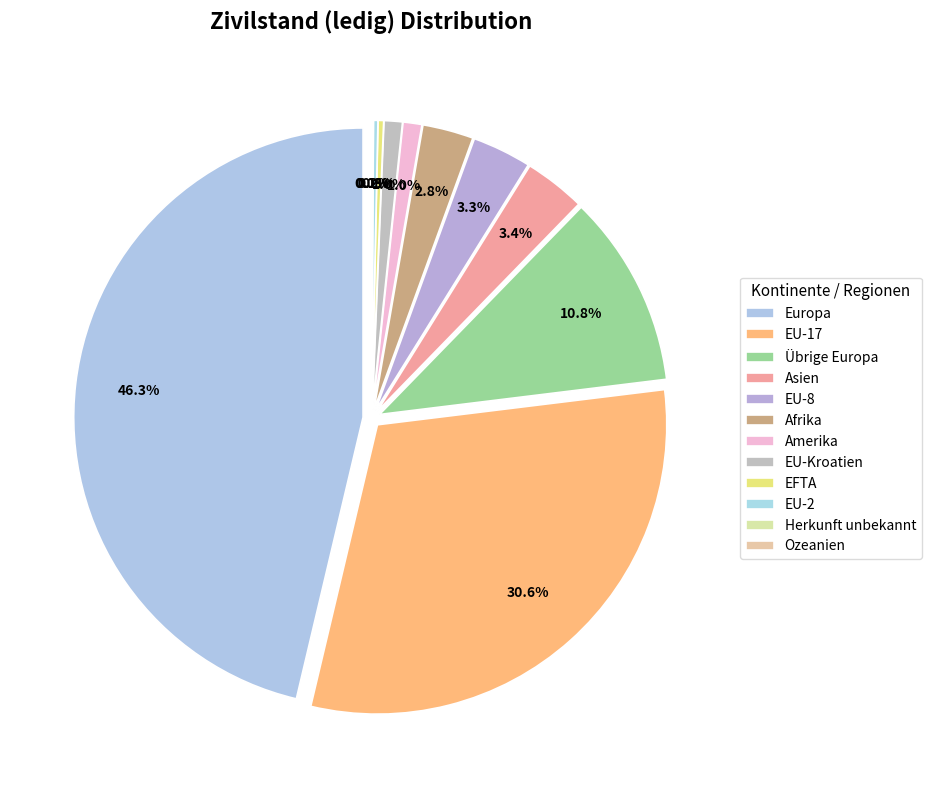

Is it true that Afrika is 1% of the pie?

False